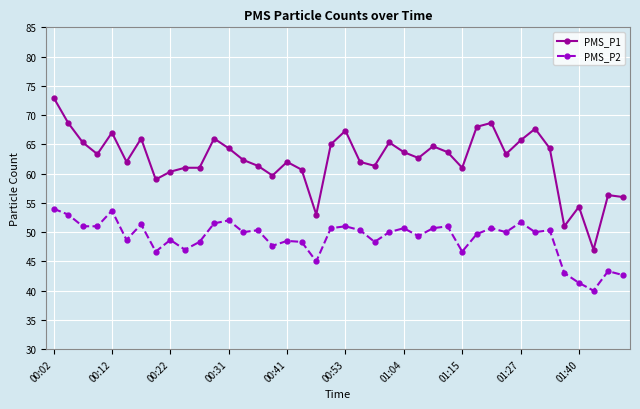

What is the difference between the second highest and second lowest values in the PMS_P2 series?

12.3